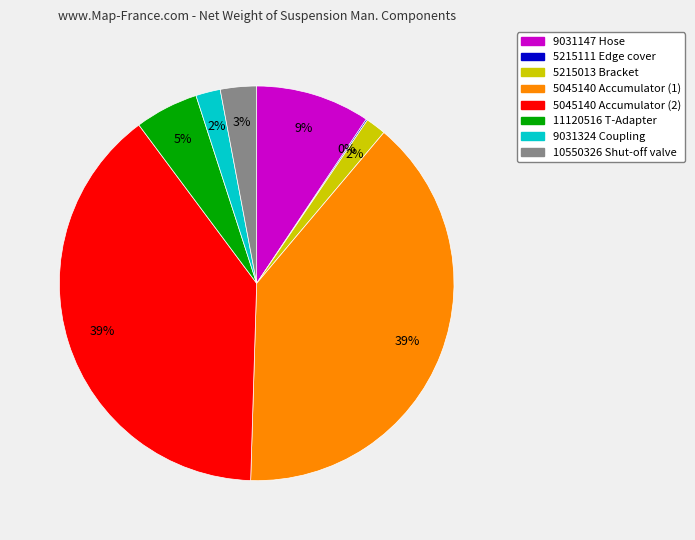

To the nearest percent, what is the difference between the largest and smallest slice percentages?

39%